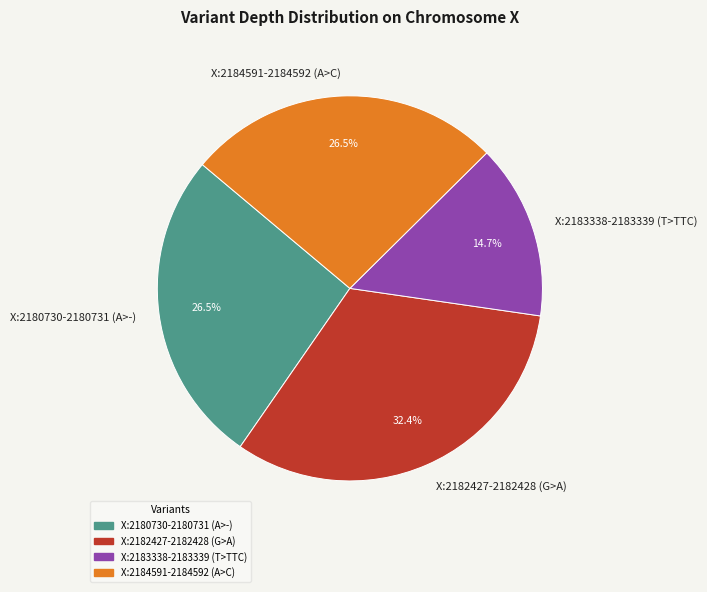

What percentage do X:2180730-2180731 (A>-) and X:2182427-2182428 (G>A) together represent?

58.8%